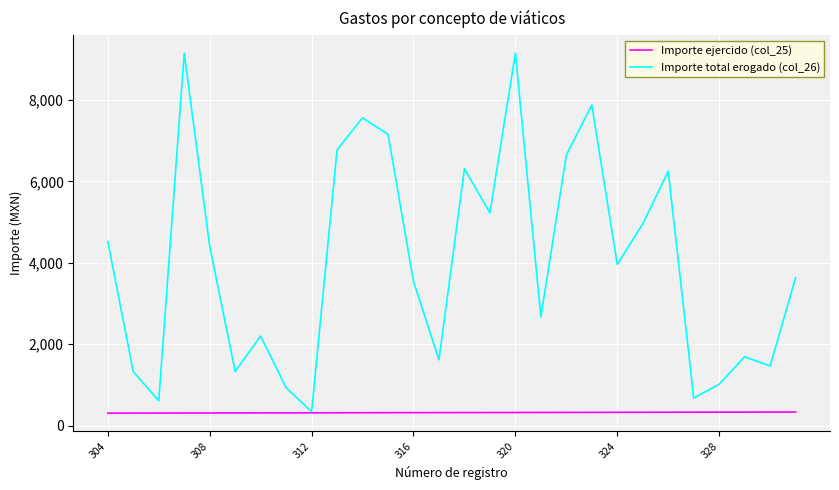

Which series has the largest total across all categories?

Importe total erogado (col_26)